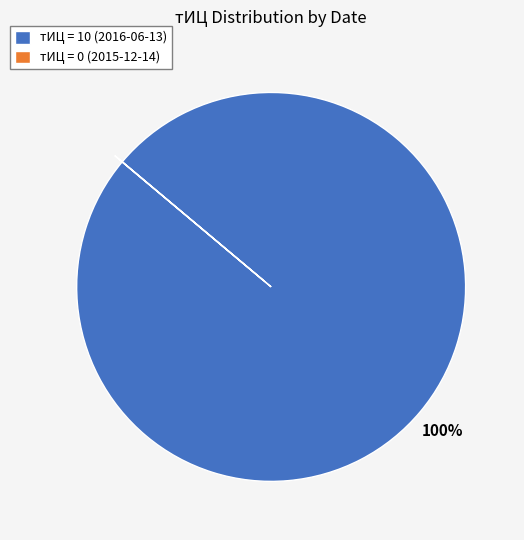

To the nearest percent, what is the average slice percentage?

50%